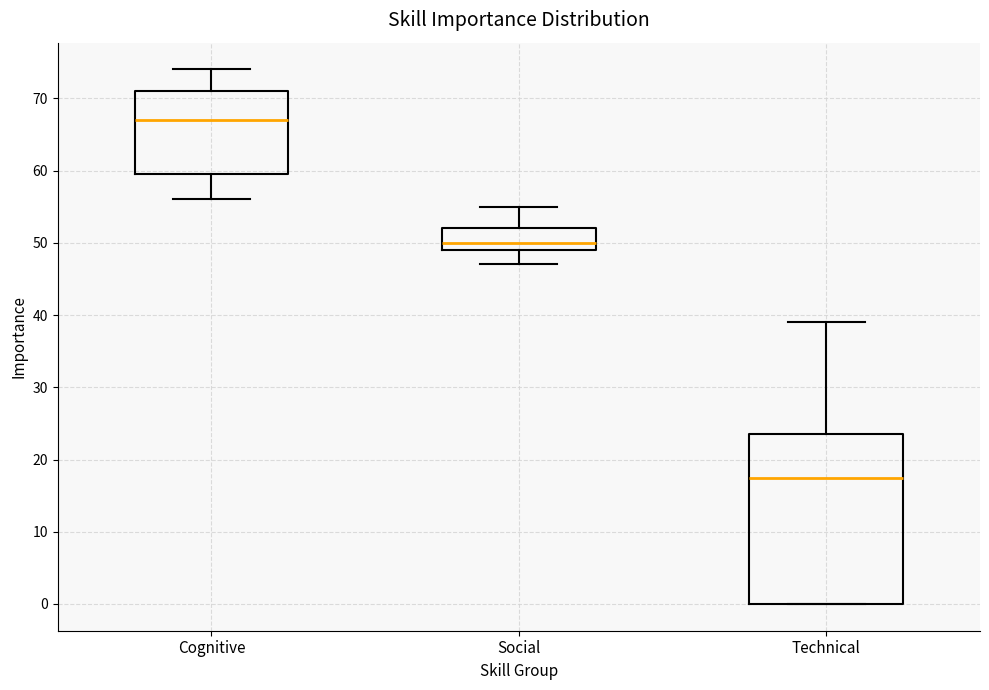

Which box is the tallest, from its lower edge to its upper edge?

Technical